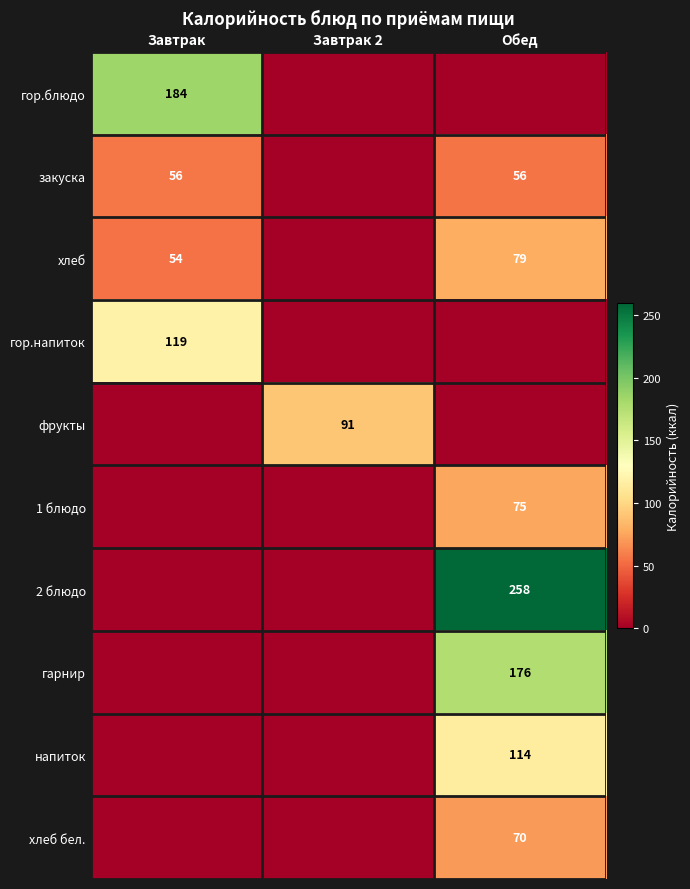

What is the total value across all series at Завтрак?

413.0